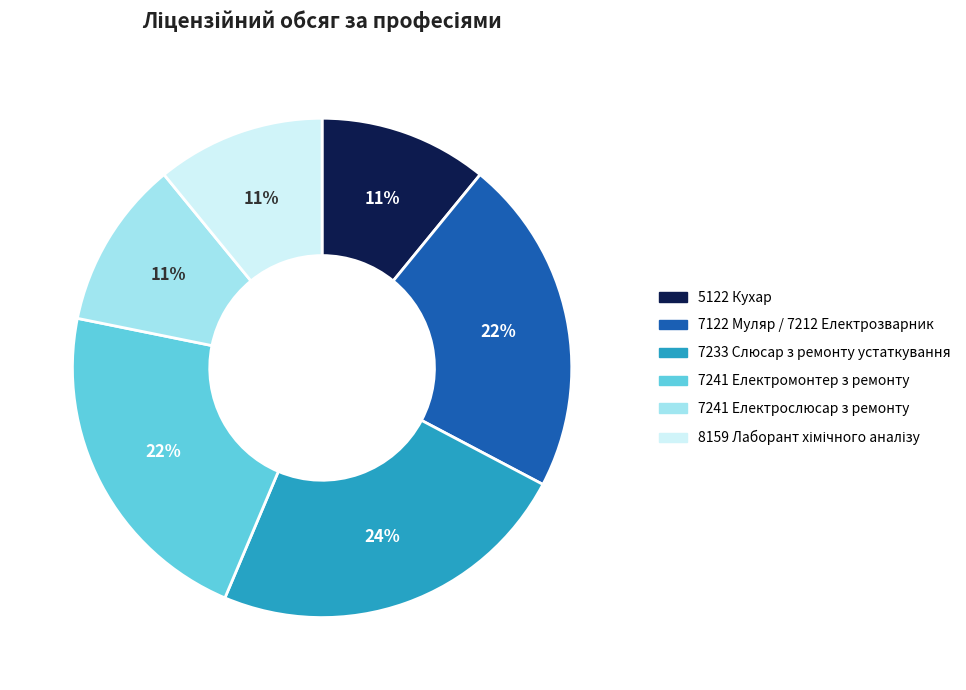

Which category has the biggest portion of the pie?

7233 Слюсар з ремонту устаткування